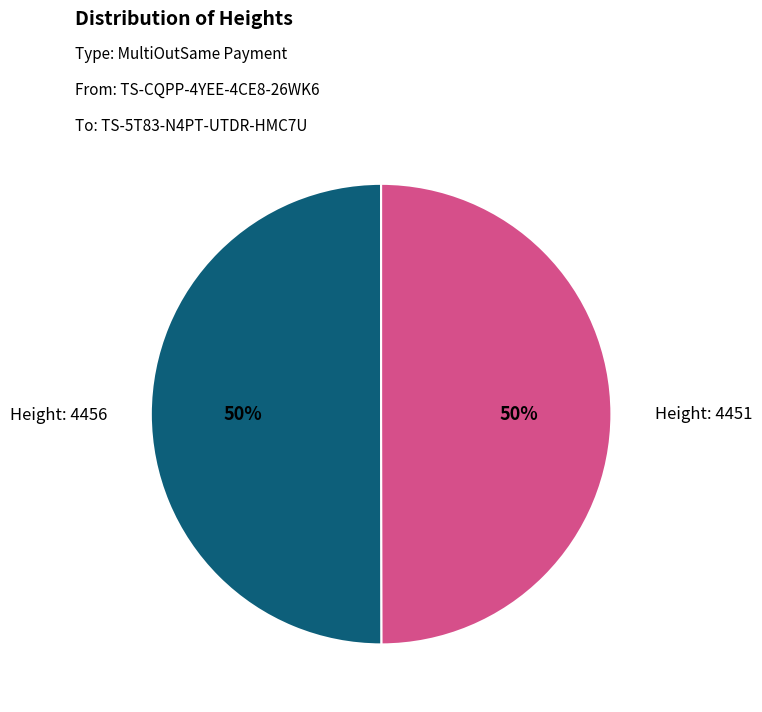

To the nearest percent, what is the average slice percentage?

50%